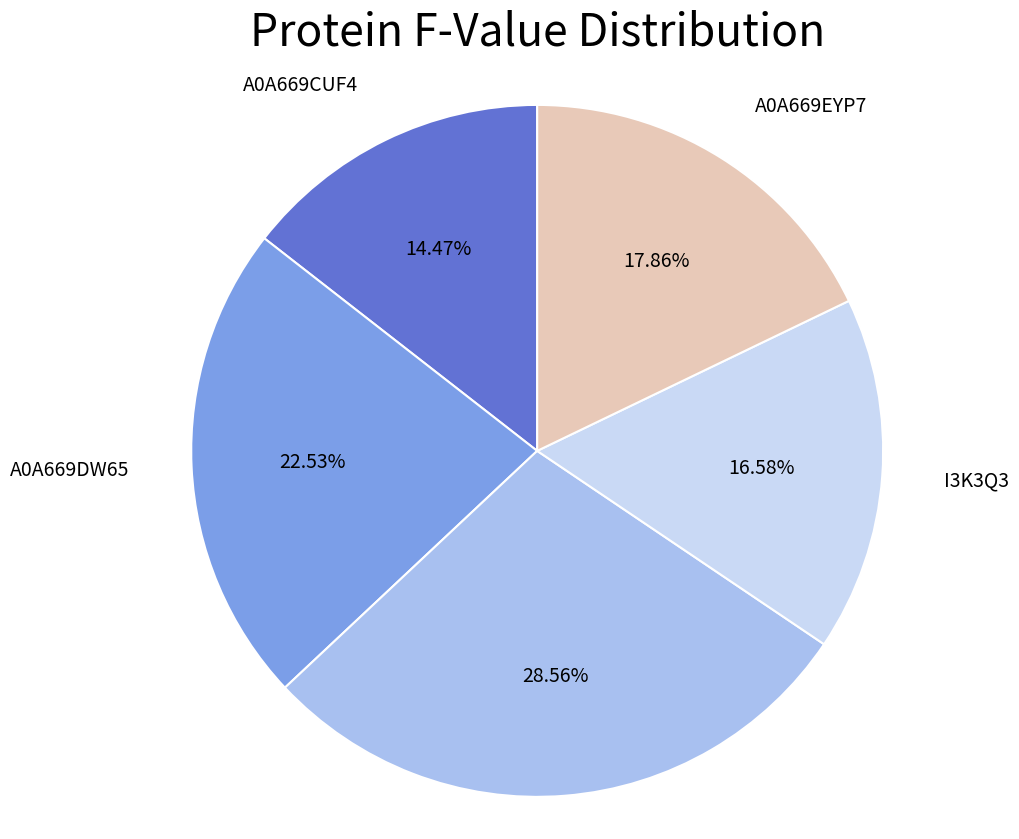

How many slices are in this pie chart?

5